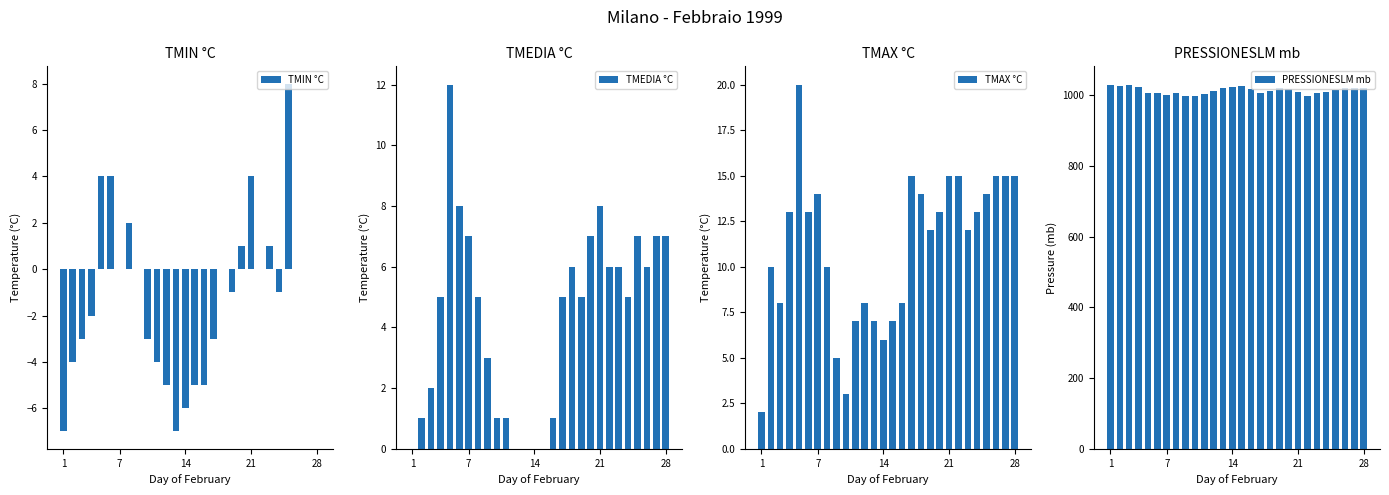

How many bars are there in each group?

4